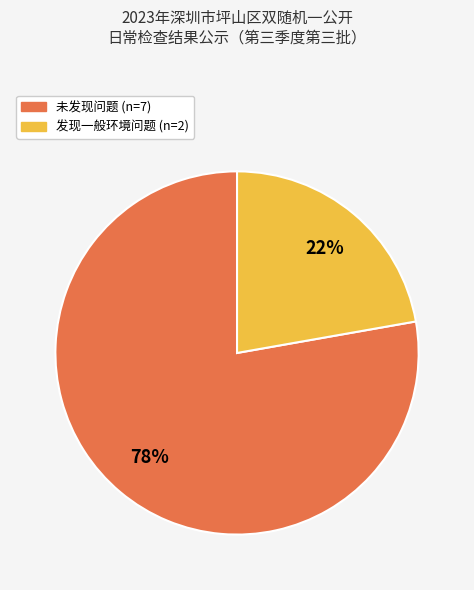

Combined, do 发现一般环境问题 and 未发现问题 account for over 50%?

Yes